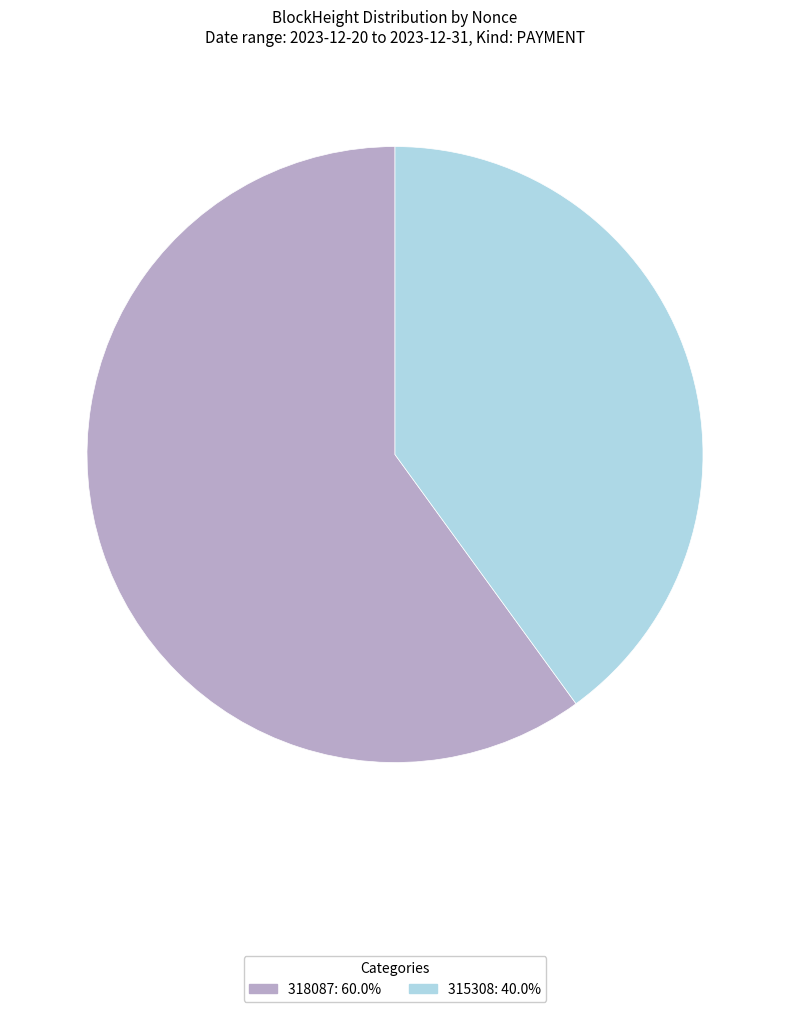

Which has a higher value, 318087 or 315308?

318087